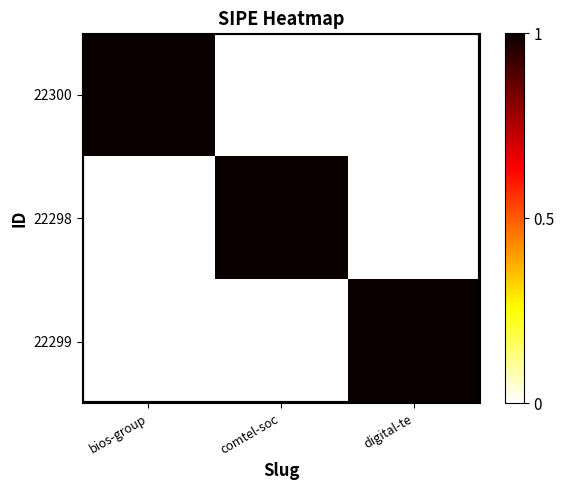

How many distinct data groups are displayed?

3